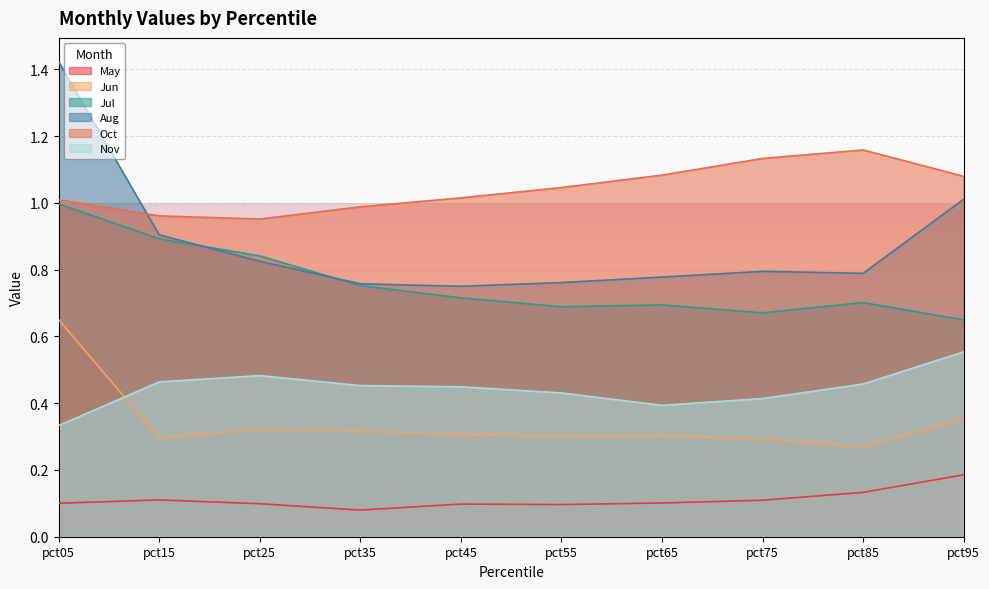

Where is the first local maximum for Jul?

pct65